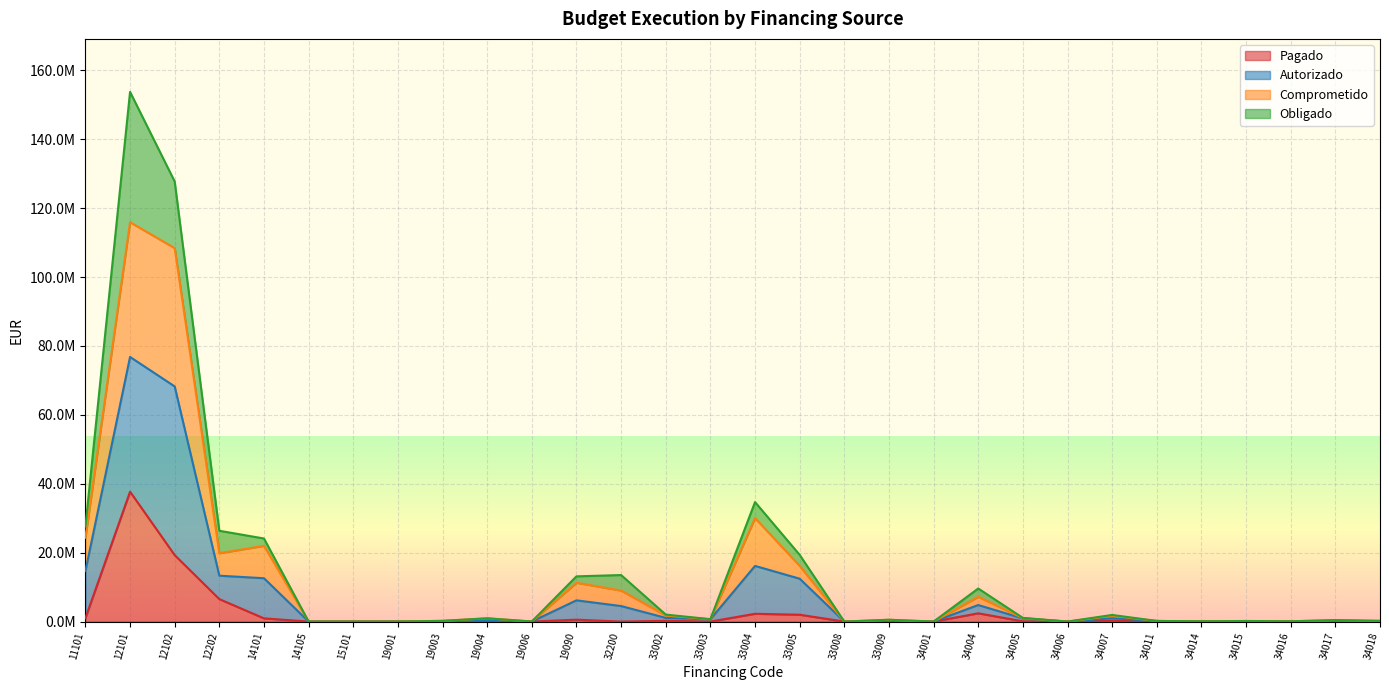

True or false: Pagado has more than 0 points higher than both neighbors.

True